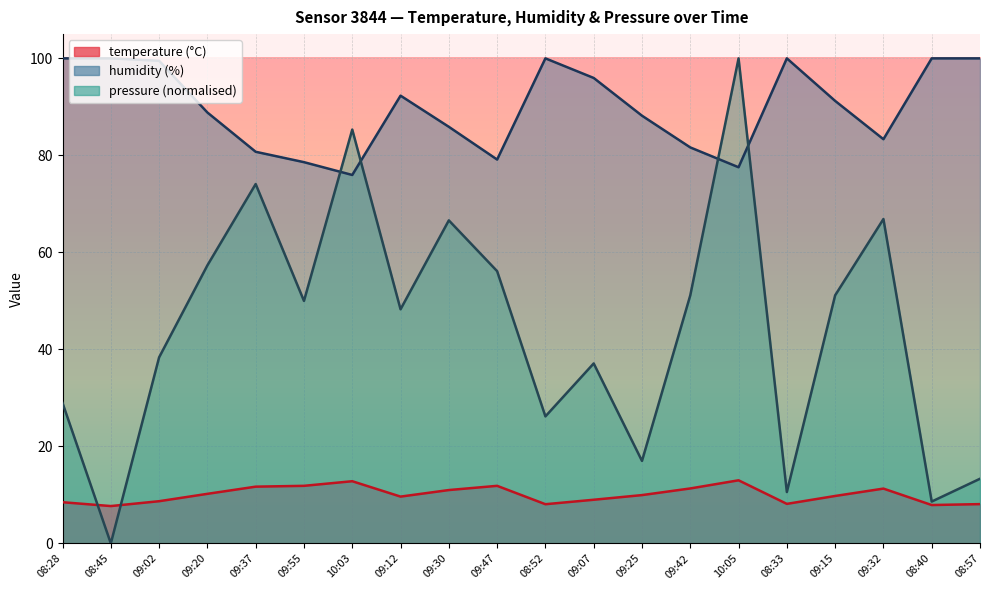

True or false: pressure_norm and temperature intersect in this chart.

True